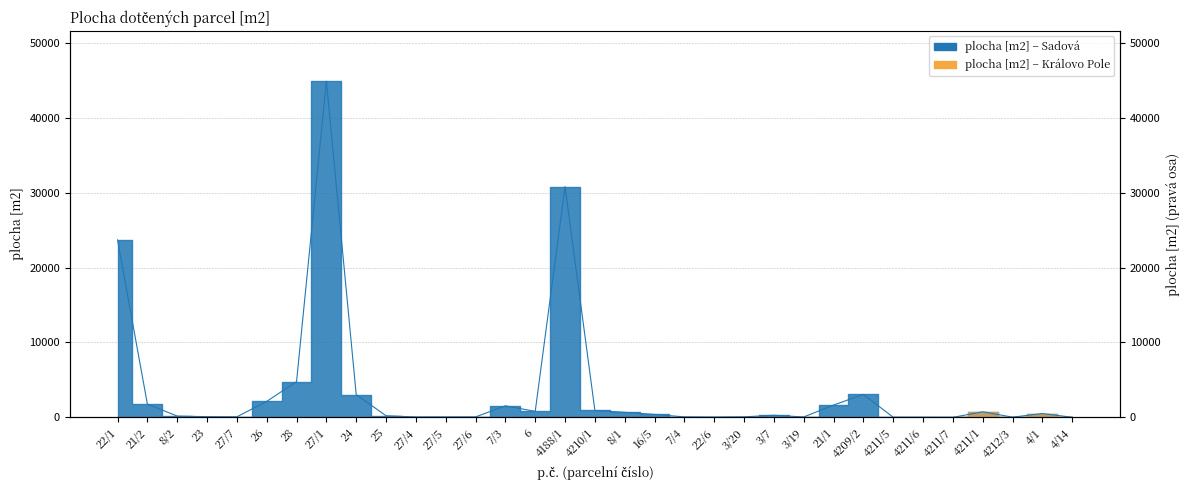

What is the sum of the values at 4211/7 and 6?

803